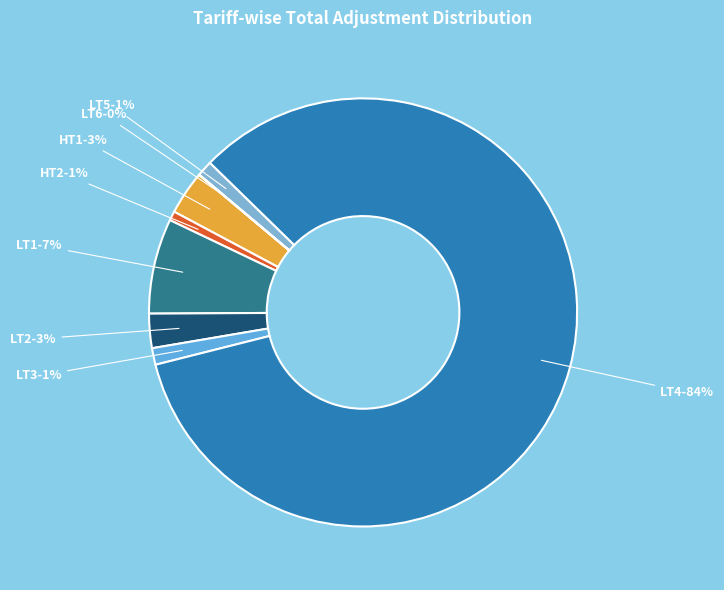

Is it true that LT5 is 1% of the pie?

True